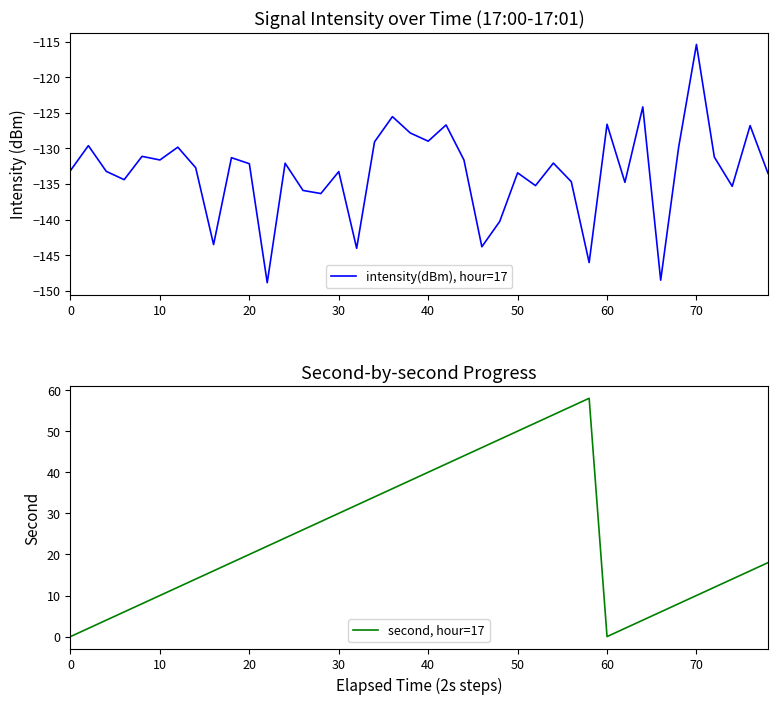

Which category has the highest value in the intensity(dBm), hour=17 series?

70